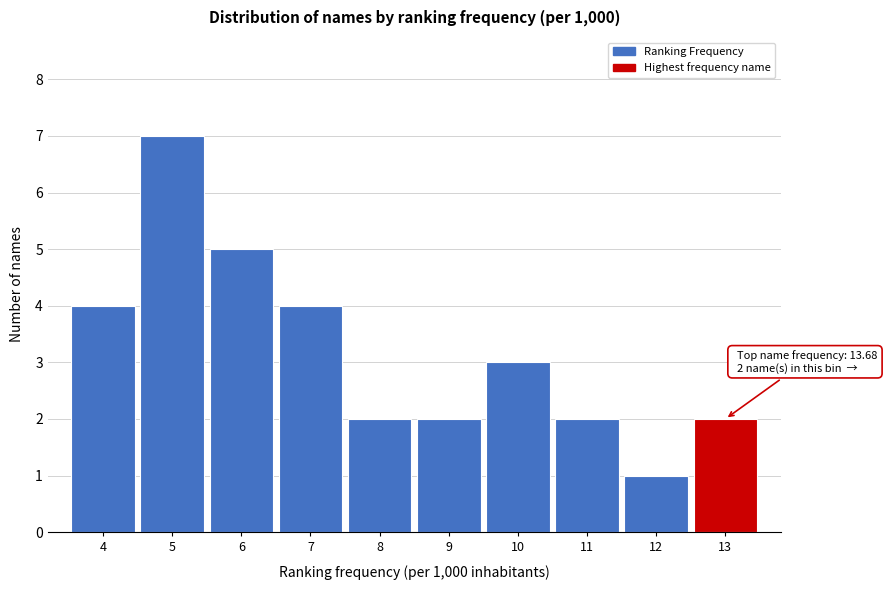

Reading left to right, extract all data points from this chart.

4=4	5=7	6=5	7=4	8=2	9=2	10=3	11=2	12=1	13=2